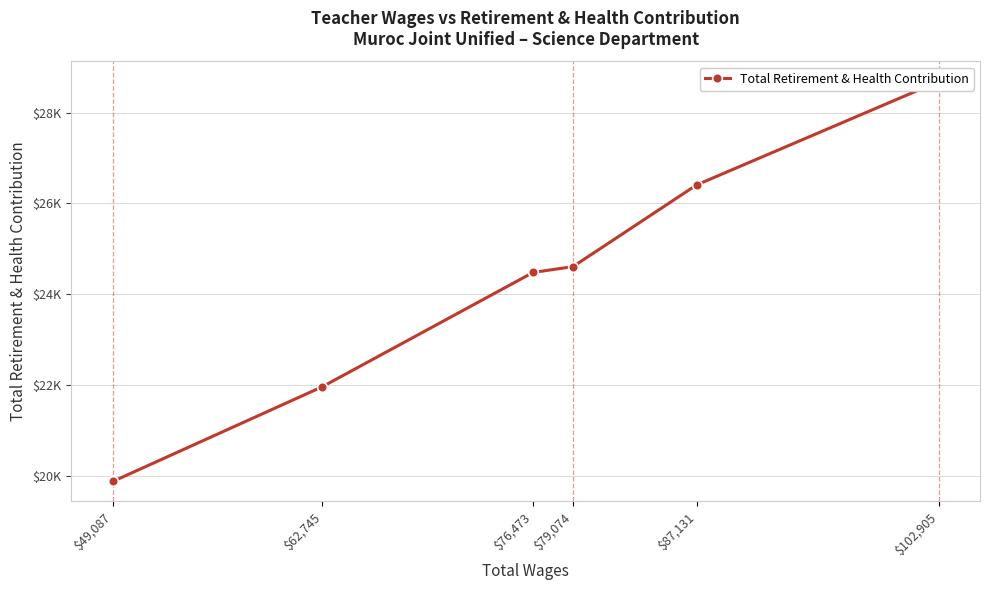

How many data points does each series have?

6